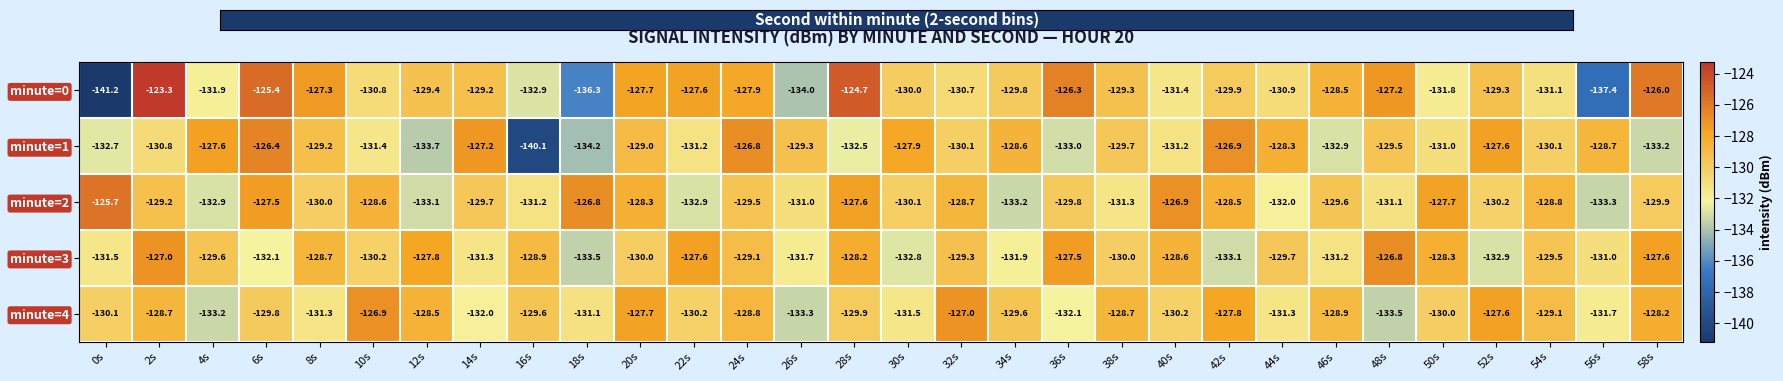

Rank the series by their maximum value, from lowest to highest.

minute=4, minute=3, minute=1, minute=2, minute=0